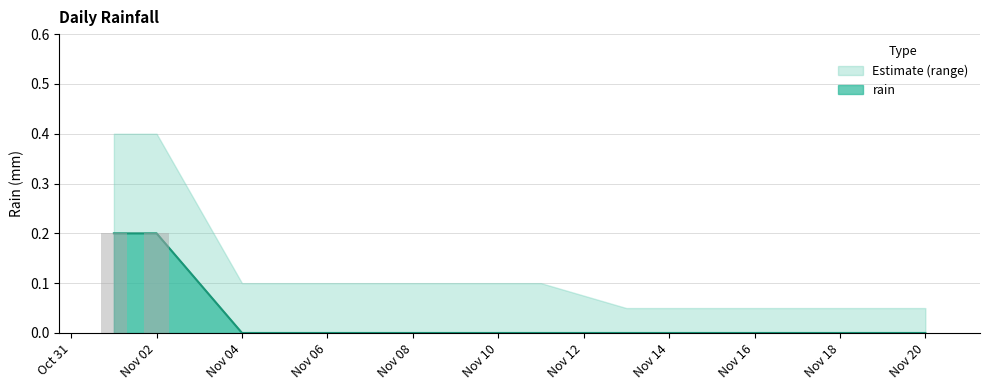

Is it true that the value at 2012-11-19 is 0.1?

False